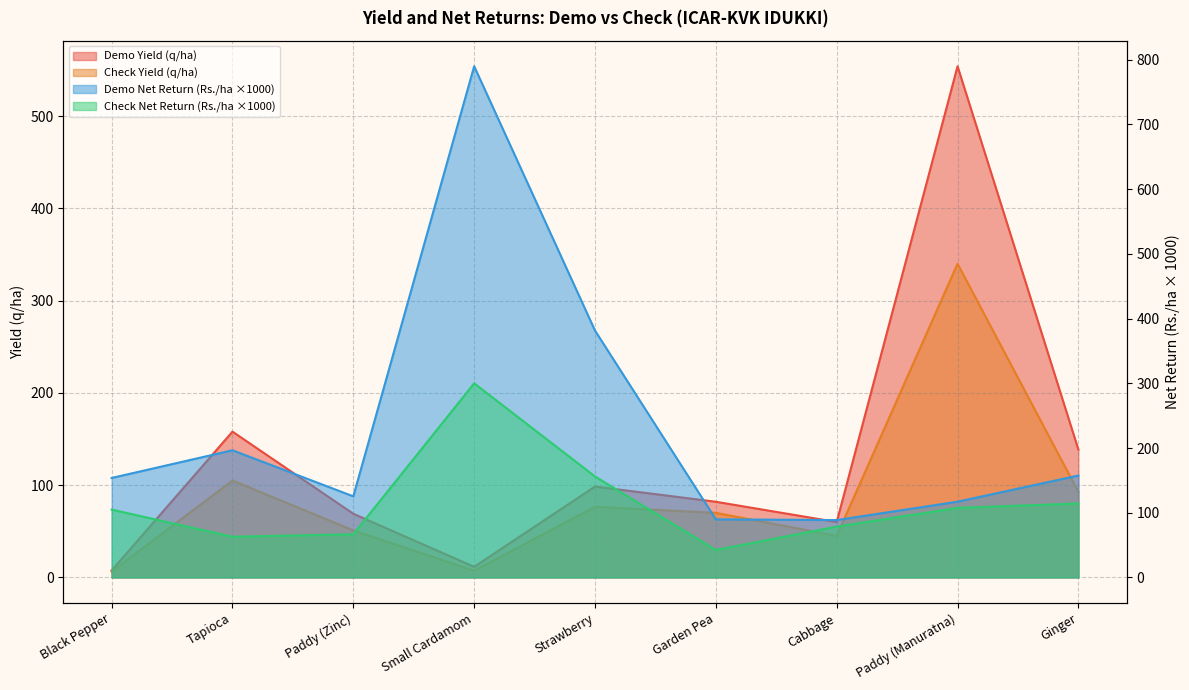

True or false: Demo Net Return (Rs./ha) and Check Net Return (Rs./ha) cross at least once.

False